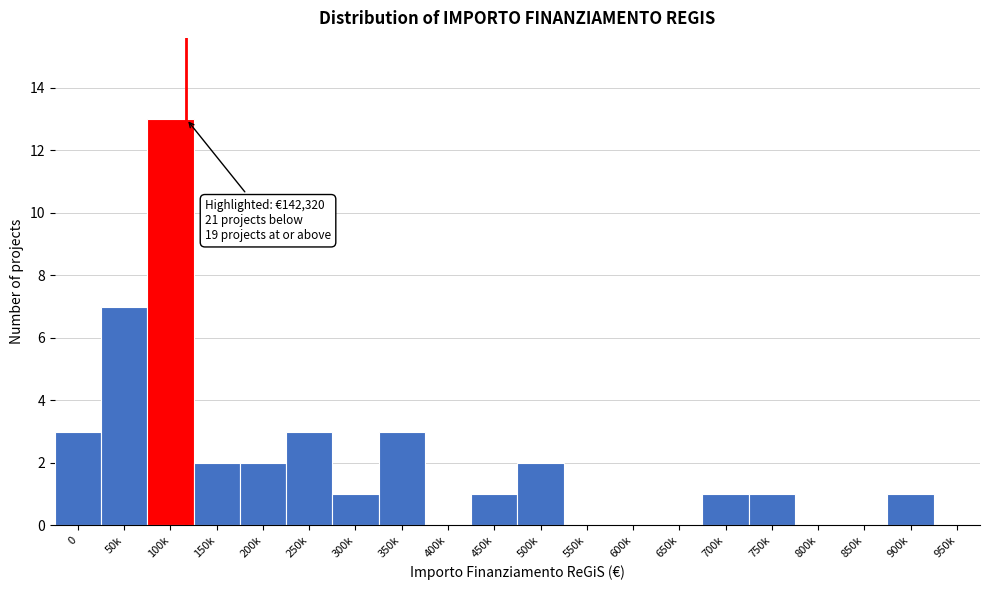

Reading left to right, list all the values displayed in this chart.

0=3	50k=7	100k=13	150k=2	200k=2	250k=3	300k=1	350k=3	400k=0	450k=1	500k=2	550k=0	600k=0	650k=0	700k=1	750k=1	800k=0	850k=0	900k=1	950k=0